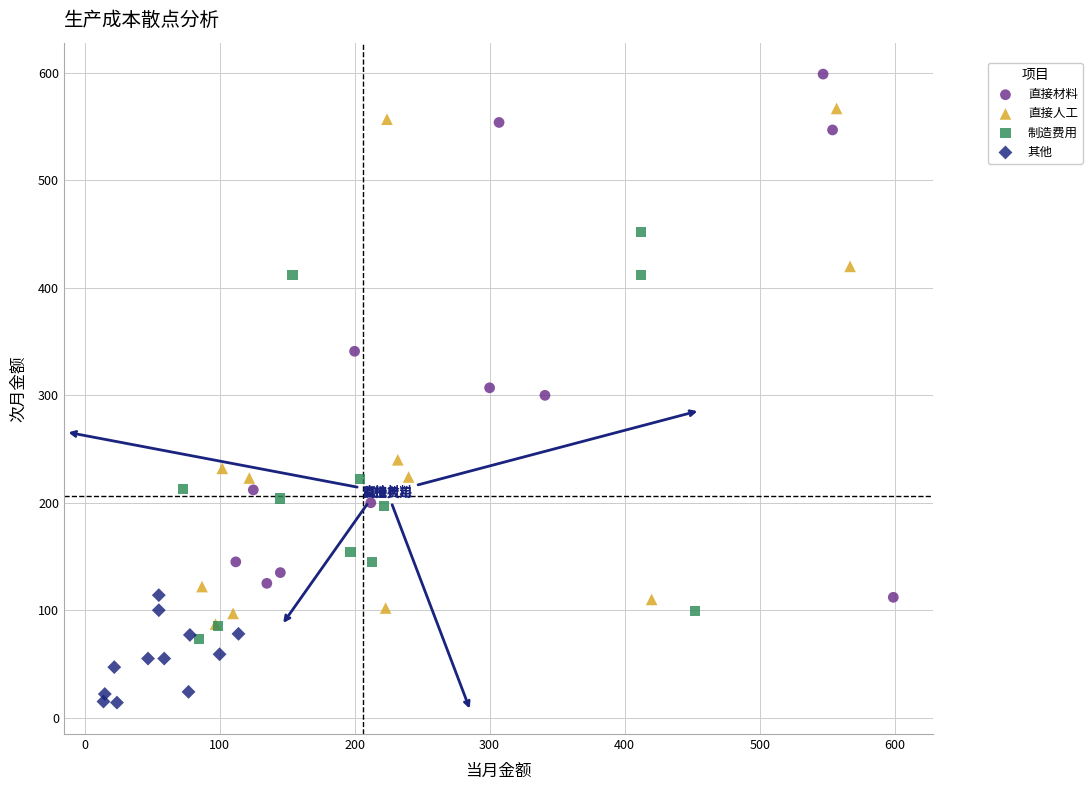

Which series reaches the maximum Y coordinate?

直接材料